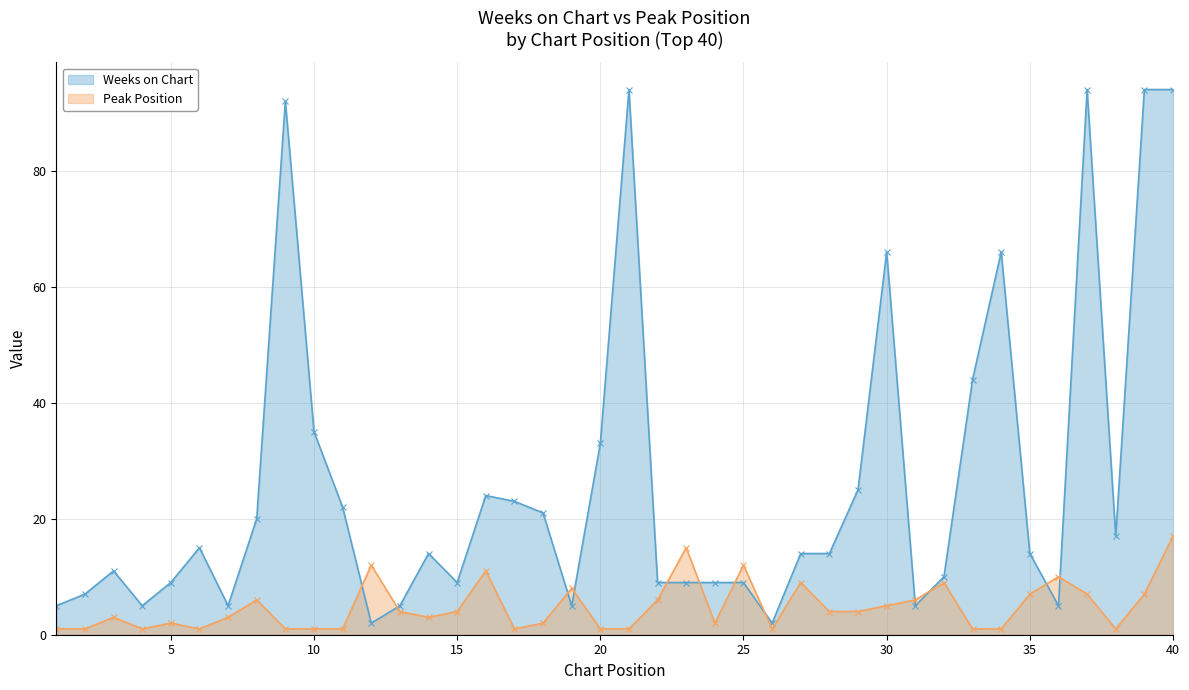

Reading left to right, what are all the values shown in this chart?

Weeks on Chart: 5	7	11	5	9	15	5	20	92	35	22	2	5	14	9	24	23	21	5	33	94	9	9	9	9	2	14	14	25	66	5	10	44	66	14	5	94	17	94	94
Peak Position: 1	1	3	1	2	1	3	6	1	1	1	12	4	3	4	11	1	2	8	1	1	6	15	2	12	1	9	4	4	5	6	9	1	1	7	10	7	1	7	17